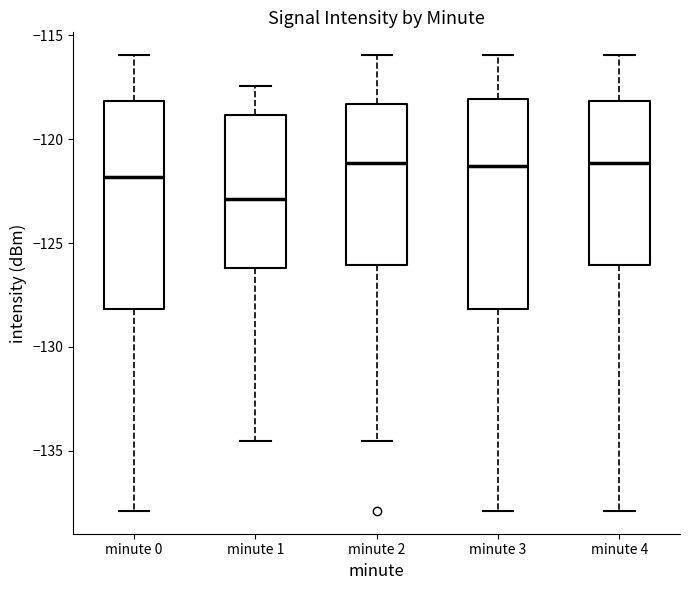

Where does the lower whisker of the box for minute 2 end on the y-axis? The values are not printed on the chart, so give them approximately, as read against the axis.

-134.5